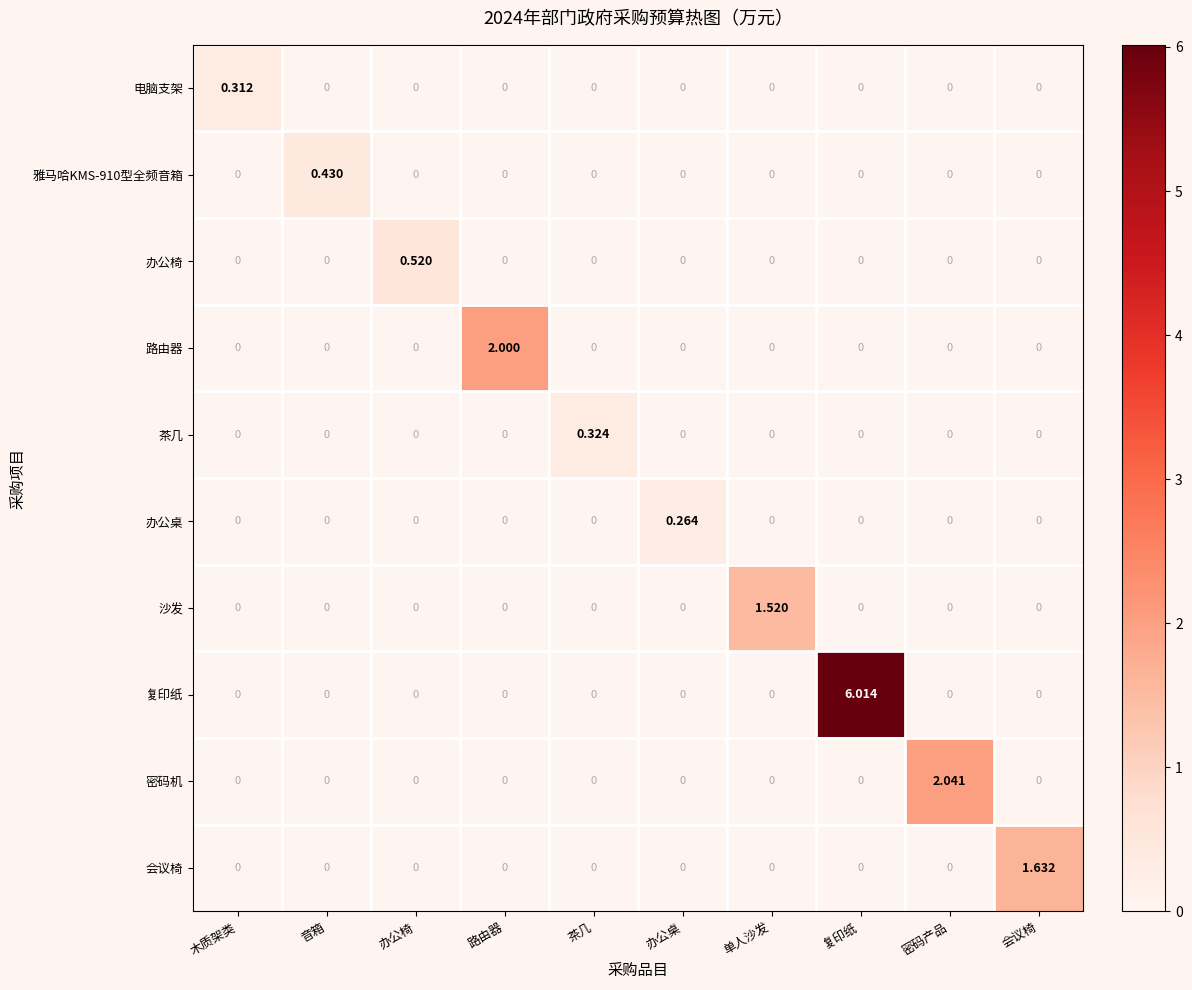

At which label does 密码机 reach its peak?

密码产品